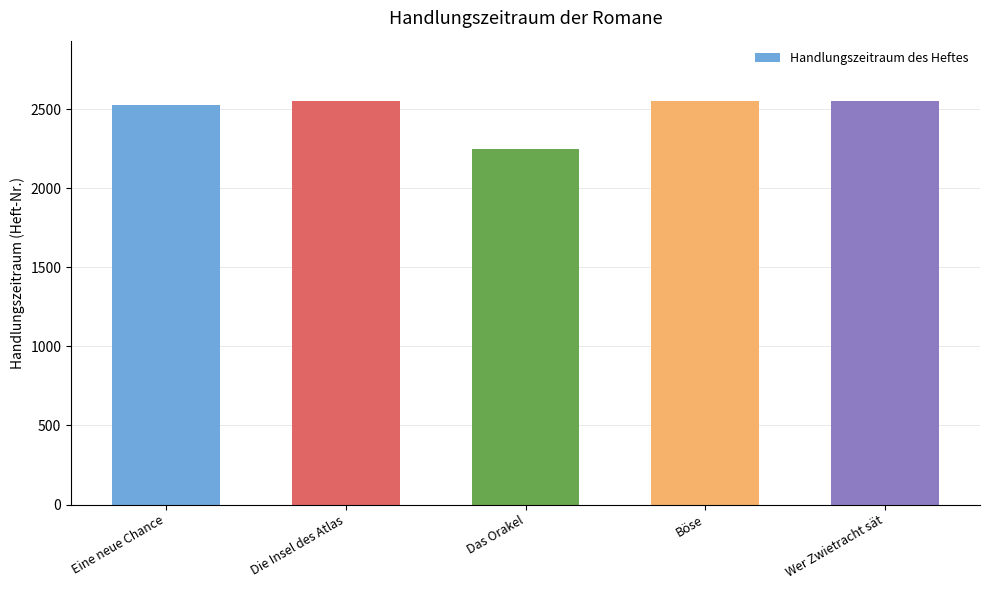

What is the ratio of the value at Die Insel des Atlas to the value at Wer Zwietracht sät?

1.0